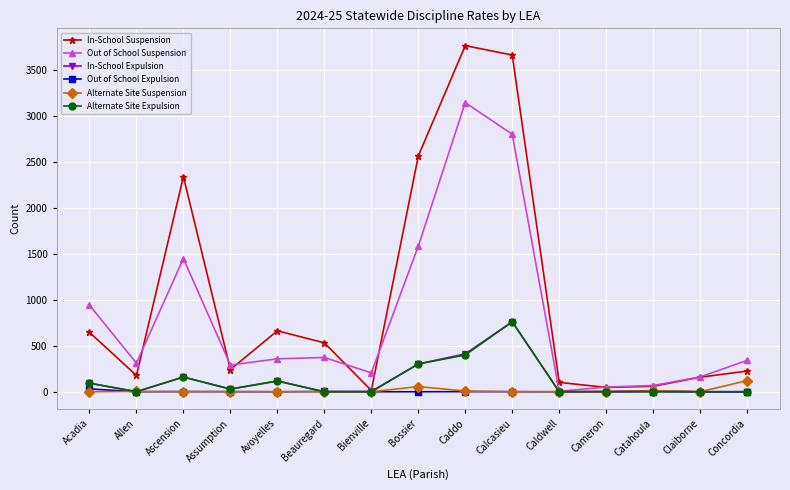

At which category does In-School Suspension reach its first local peak?

Ascension